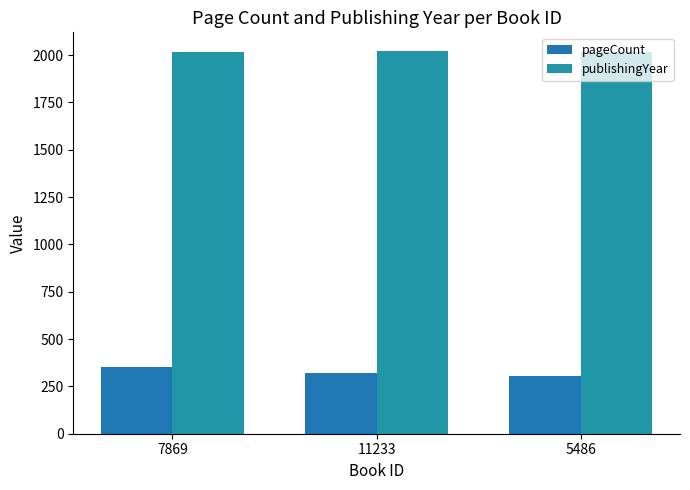

Between 11233 and 5486, which series saw the biggest shift?

pageCount